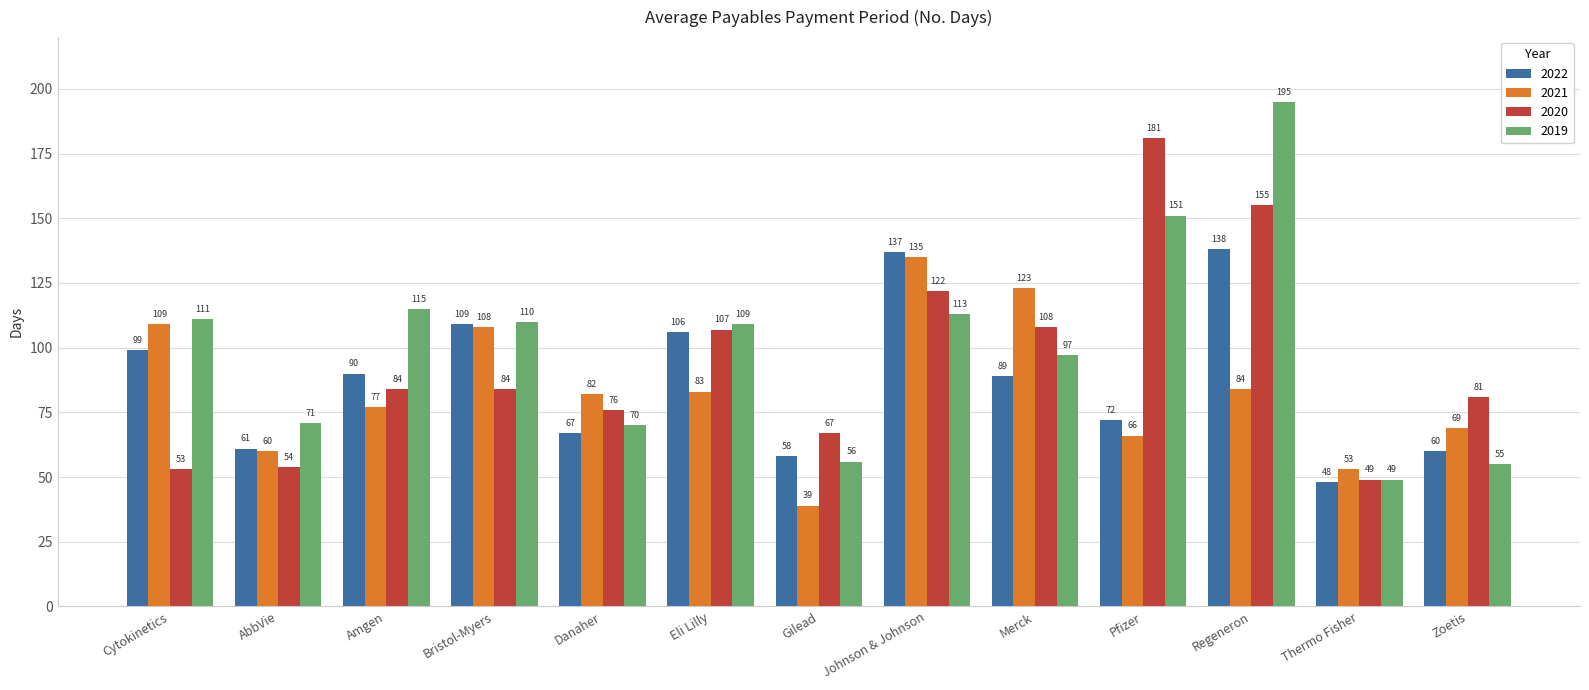

Rank the categories by 2019 value from highest to lowest.

Regeneron, Pfizer, Amgen, Johnson & Johnson, Cytokinetics, Bristol-Myers, Eli Lilly, Merck, AbbVie, Danaher, Gilead, Zoetis, Thermo Fisher